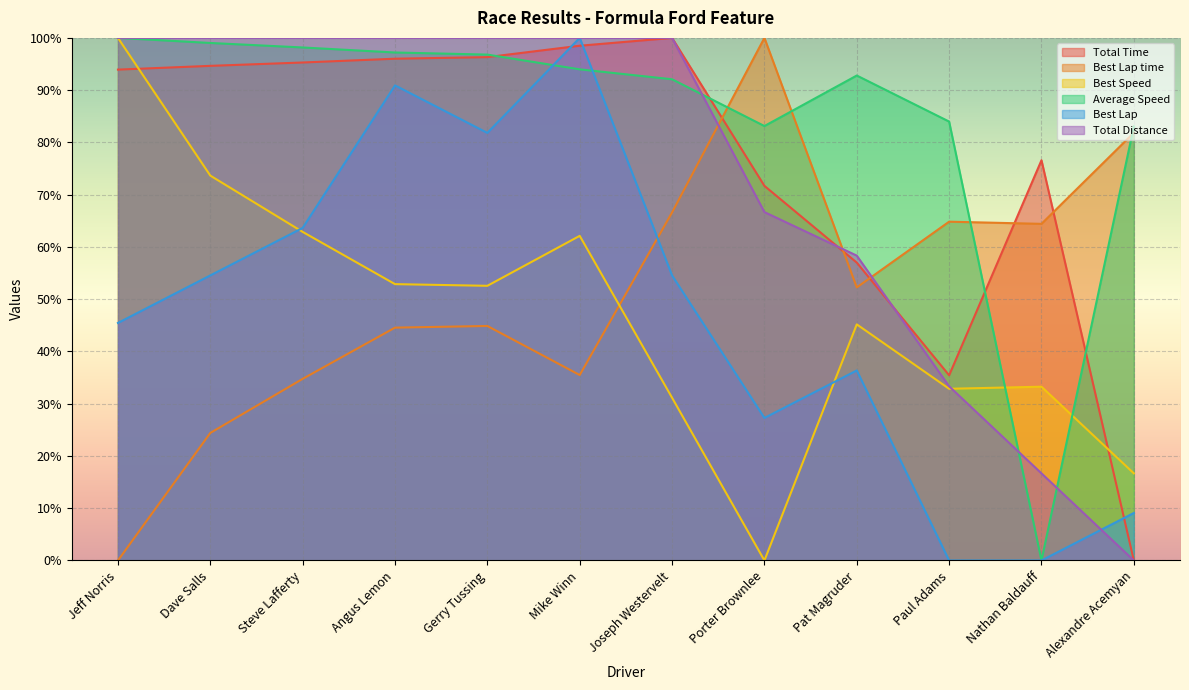

What position from the right is Paul Adams?

3